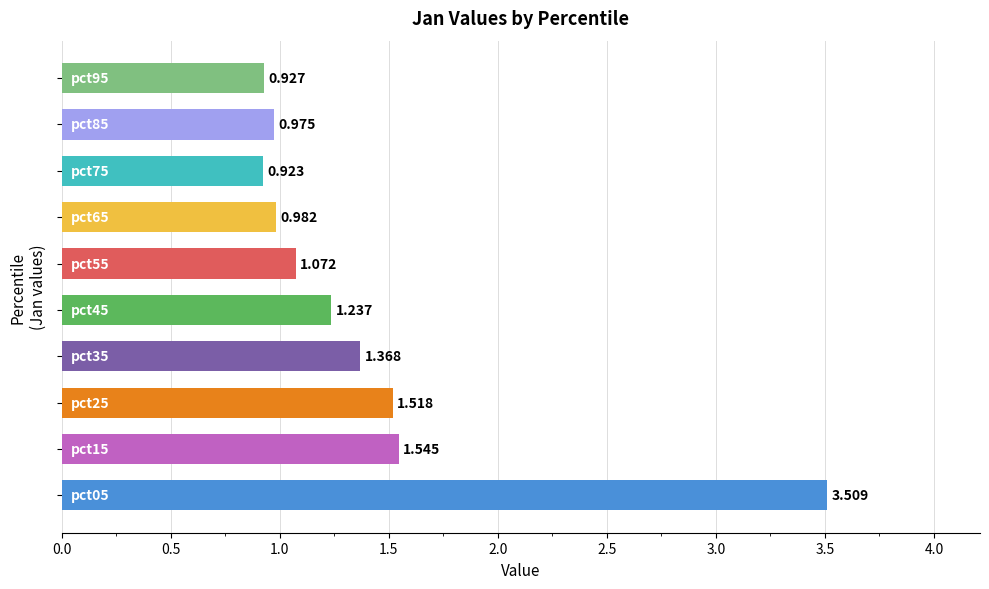

Count the number of values greater than 1.

6